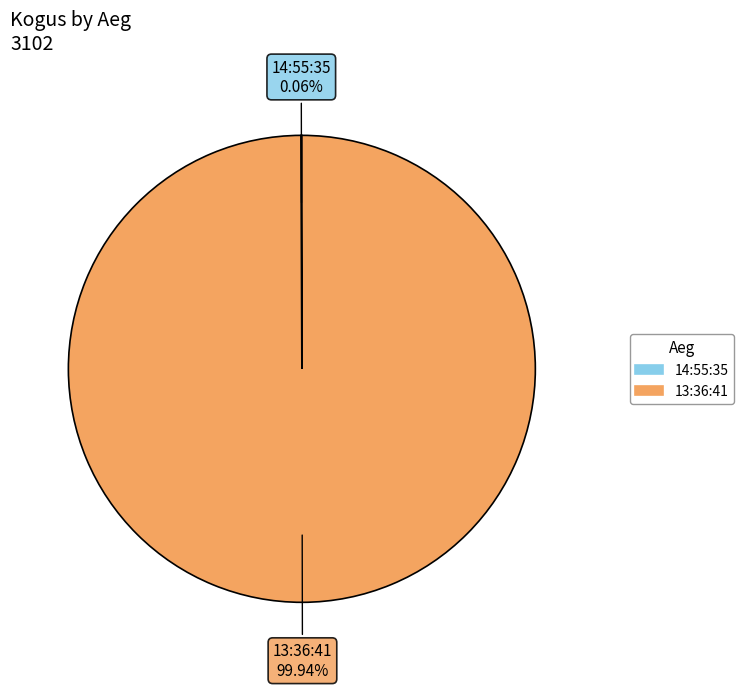

Is there a majority slice in this chart?

Yes